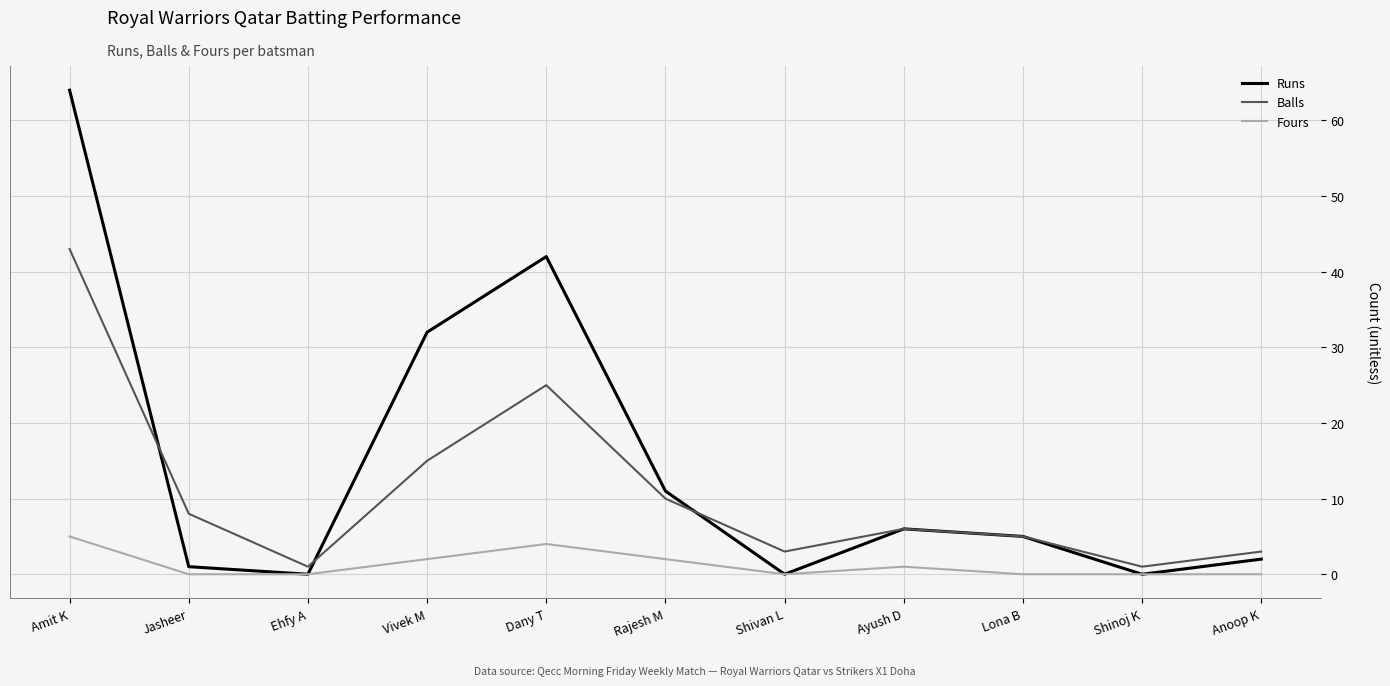

At which category does Runs reach its first local valley?

Ehfy A